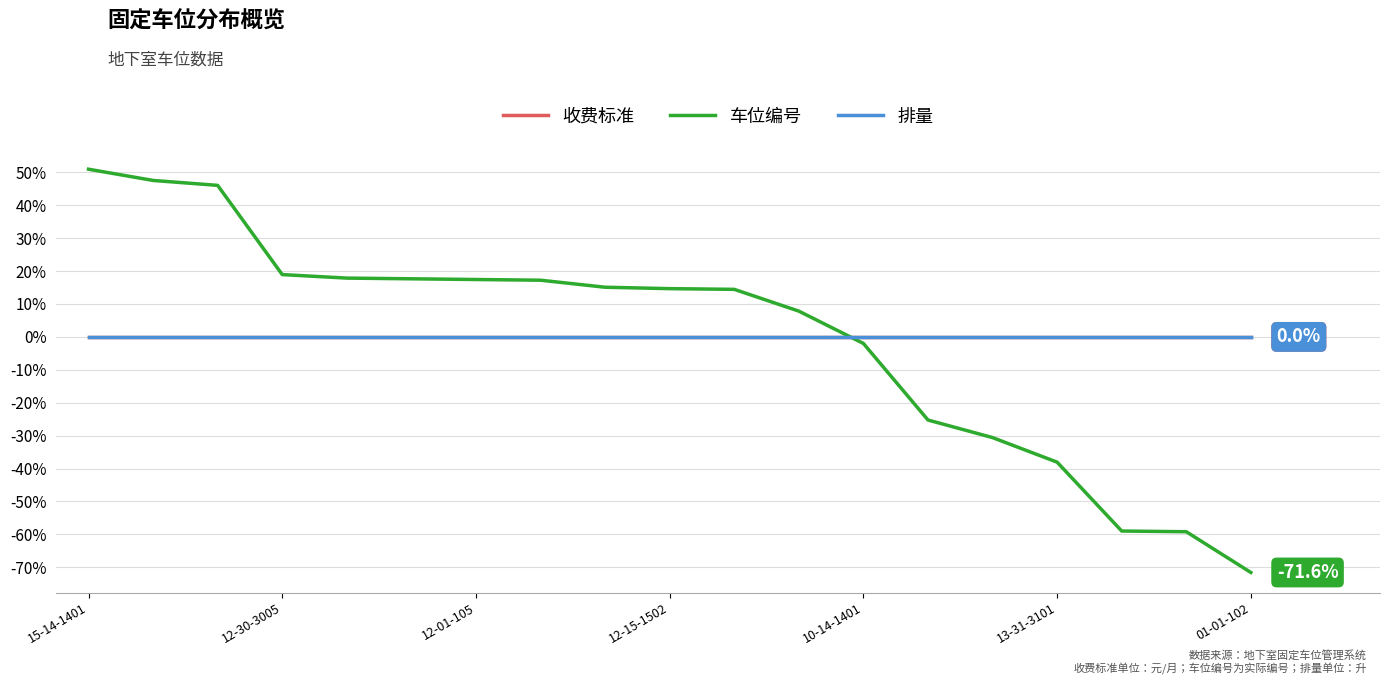

Reading left to right, extract all data points from this chart.

收费标准: 0.0	0.0	0.0	0.0	0.0	0.0	0.0	0.0	0.0	0.0	0.0	0.0	0.0	0.0	0.0	0.0	0.0	0.0	0.0
车位编号: 51.0	47.6	46.1	18.9	17.9	17.7	17.4	17.2	15.1	14.7	14.5	7.8	-2.0	-25.3	-30.6	-38.1	-59.0	-59.2	-71.6
排量: 0.0	0.0	0.0	0.0	0.0	0.0	0.0	0.0	0.0	0.0	0.0	0.0	0.0	0.0	0.0	0.0	0.0	0.0	0.0